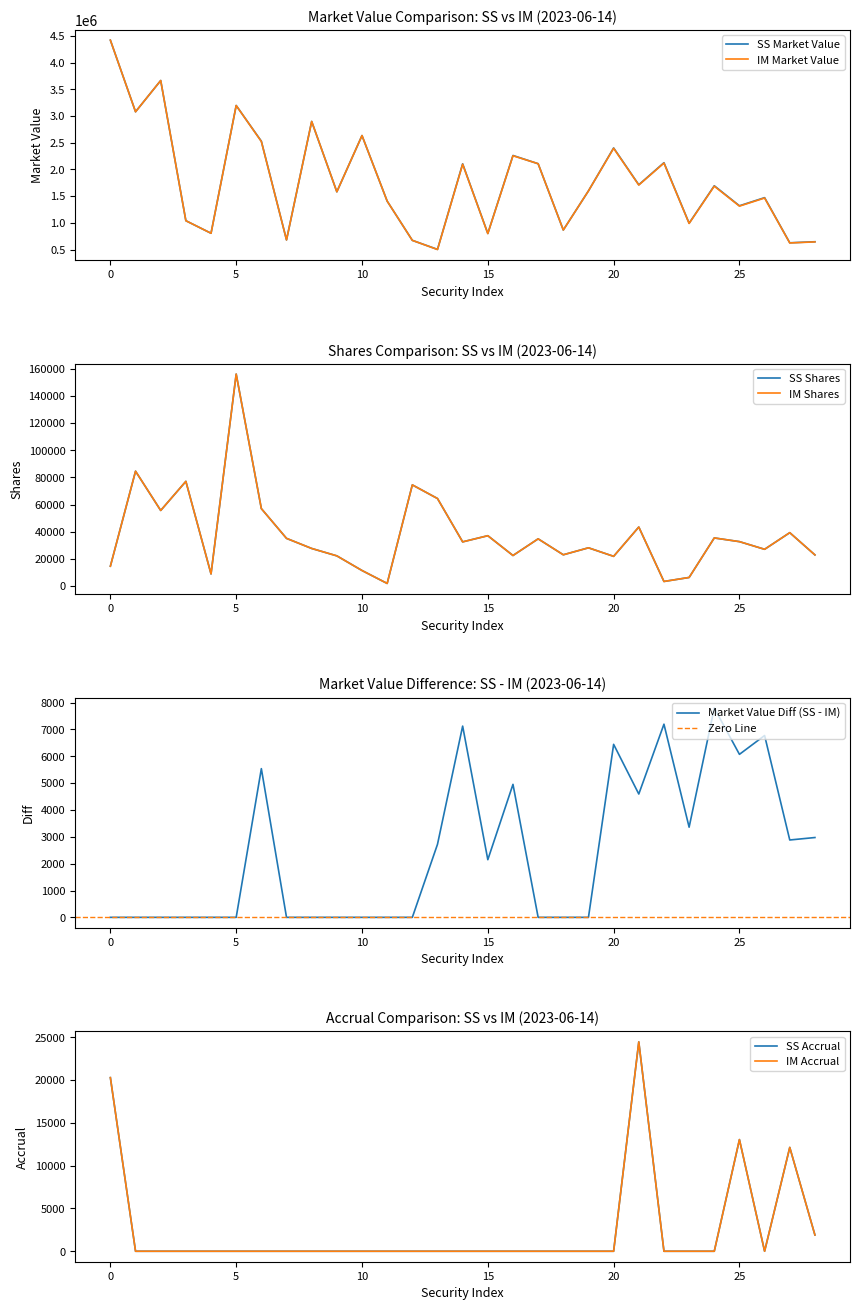

What is the maximum value for IM Market Value?

4419522.8